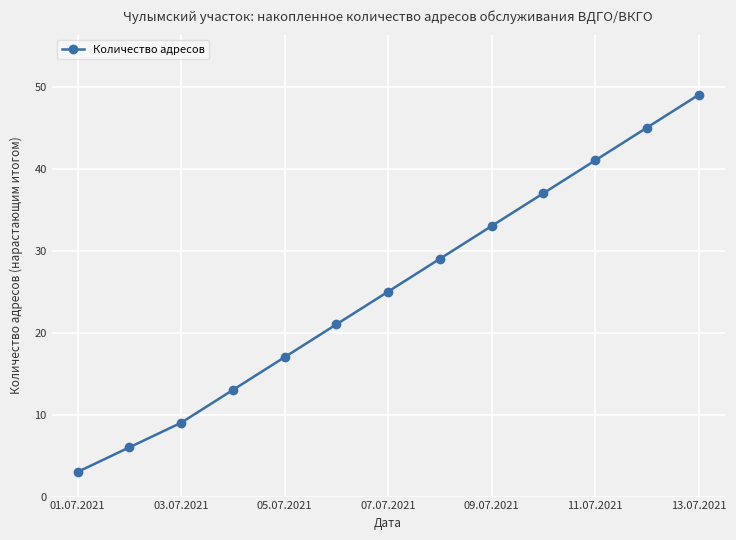

Is this an area chart (filled region under the line)?

No